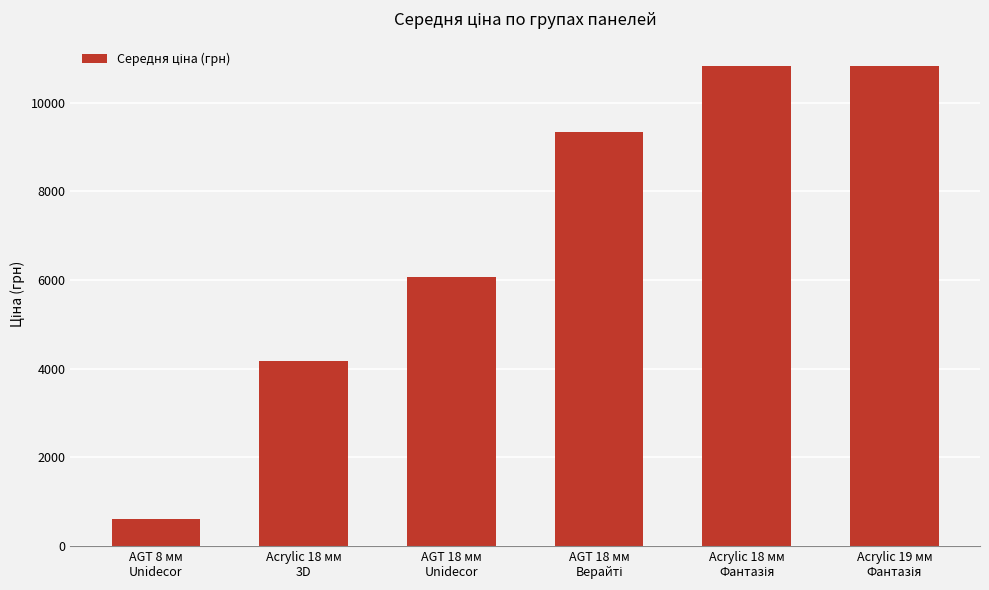

Reading right to left, extract all data points from this chart.

10840.1	10840.1	9342.0	6067.2	4161.8	612.6